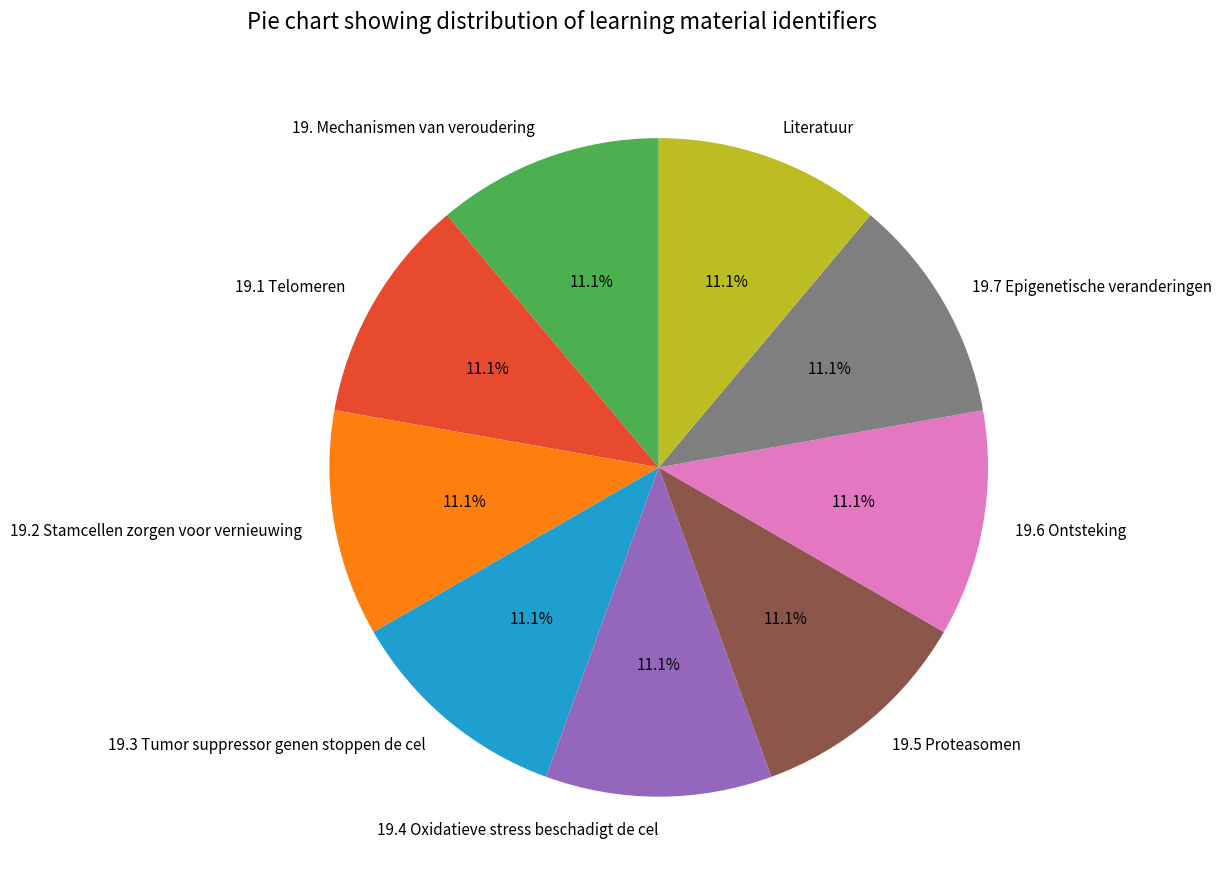

What percentage is NOT represented by 19.7 Epigenetische veranderingen?

88.9%